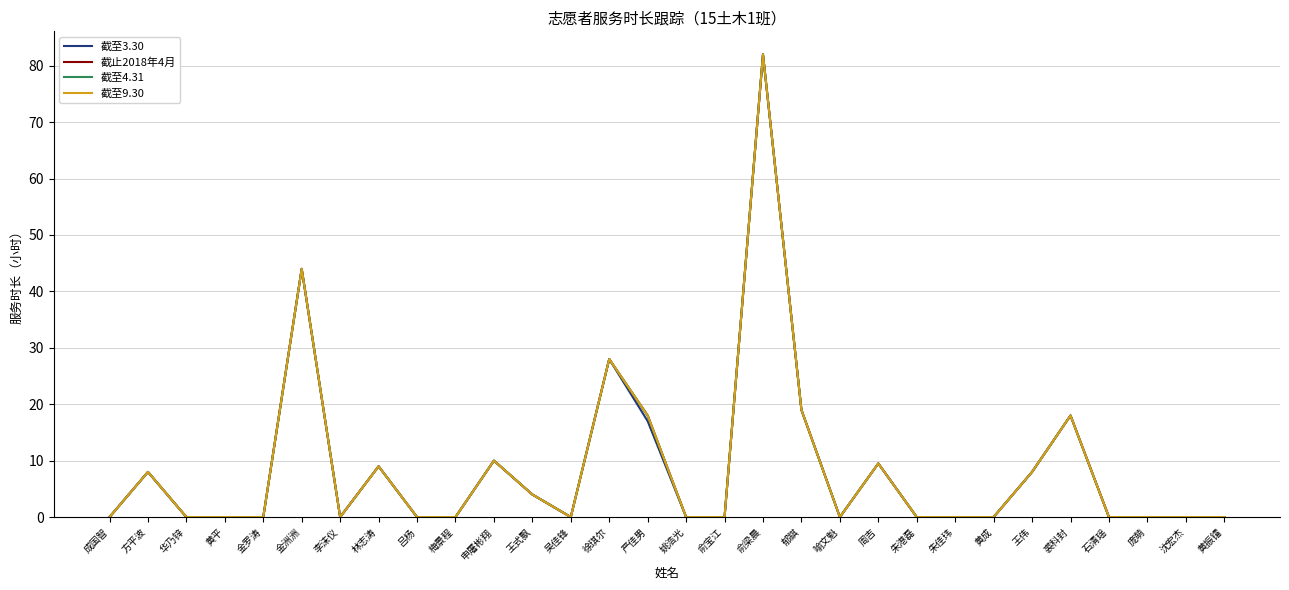

Reading left to right, transcribe all the data shown in this chart.

截至3.30: 成国智=0.0	方平波=8.0	华乃锌=0.0	黄平=0.0	金罗涛=0.0	金洲洲=44.0	李沫仪=0.0	林志涛=9.0	吕杨=0.0	梅景程=0.0	申屠彬翔=10.0	王式飘=4.0	吴佳锋=0.0	徐琪尔=28.0	严佳男=17.0	姚浩光=0.0	俞宝江=0.0	俞梁晨=82.0	郁錤=19.0	喻文魁=0.0	周吉=9.5	朱港磊=0.0	朱佳玮=0.0	黄成=0.0	王伟=8.0	裘科封=18.0	石清瑶=0.0	庞萌=0.0	沈宏杰=0.0	黄振镭=0.0
截止2018年4月: 成国智=0.0	方平波=8.0	华乃锌=0.0	黄平=0.0	金罗涛=0.0	金洲洲=44.0	李沫仪=0.0	林志涛=9.0	吕杨=0.0	梅景程=0.0	申屠彬翔=10.0	王式飘=4.0	吴佳锋=0.0	徐琪尔=28.0	严佳男=18.0	姚浩光=0.0	俞宝江=0.0	俞梁晨=82.0	郁錤=19.0	喻文魁=0.0	周吉=9.5	朱港磊=0.0	朱佳玮=0.0	黄成=0.0	王伟=8.0	裘科封=18.0	石清瑶=0.0	庞萌=0.0	沈宏杰=0.0	黄振镭=0.0
截至4.31: 成国智=0.0	方平波=8.0	华乃锌=0.0	黄平=0.0	金罗涛=0.0	金洲洲=44.0	李沫仪=0.0	林志涛=9.0	吕杨=0.0	梅景程=0.0	申屠彬翔=10.0	王式飘=4.0	吴佳锋=0.0	徐琪尔=28.0	严佳男=18.0	姚浩光=0.0	俞宝江=0.0	俞梁晨=82.0	郁錤=19.0	喻文魁=0.0	周吉=9.5	朱港磊=0.0	朱佳玮=0.0	黄成=0.0	王伟=8.0	裘科封=18.0	石清瑶=0.0	庞萌=0.0	沈宏杰=0.0	黄振镭=0.0
截至9.30: 成国智=0.0	方平波=8.0	华乃锌=0.0	黄平=0.0	金罗涛=0.0	金洲洲=44.0	李沫仪=0.0	林志涛=9.0	吕杨=0.0	梅景程=0.0	申屠彬翔=10.0	王式飘=4.0	吴佳锋=0.0	徐琪尔=28.0	严佳男=18.0	姚浩光=0.0	俞宝江=0.0	俞梁晨=82.0	郁錤=19.0	喻文魁=0.0	周吉=9.5	朱港磊=0.0	朱佳玮=0.0	黄成=0.0	王伟=8.0	裘科封=18.0	石清瑶=0.0	庞萌=0.0	沈宏杰=0.0	黄振镭=0.0